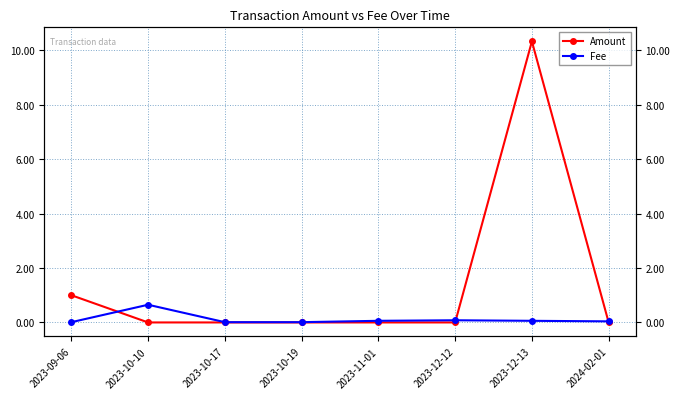

Rank the categories by Amount value from lowest to highest.

2023-10-10, 2023-10-17, 2023-10-19, 2023-11-01, 2023-12-12, 2024-02-01, 2023-09-06, 2023-12-13